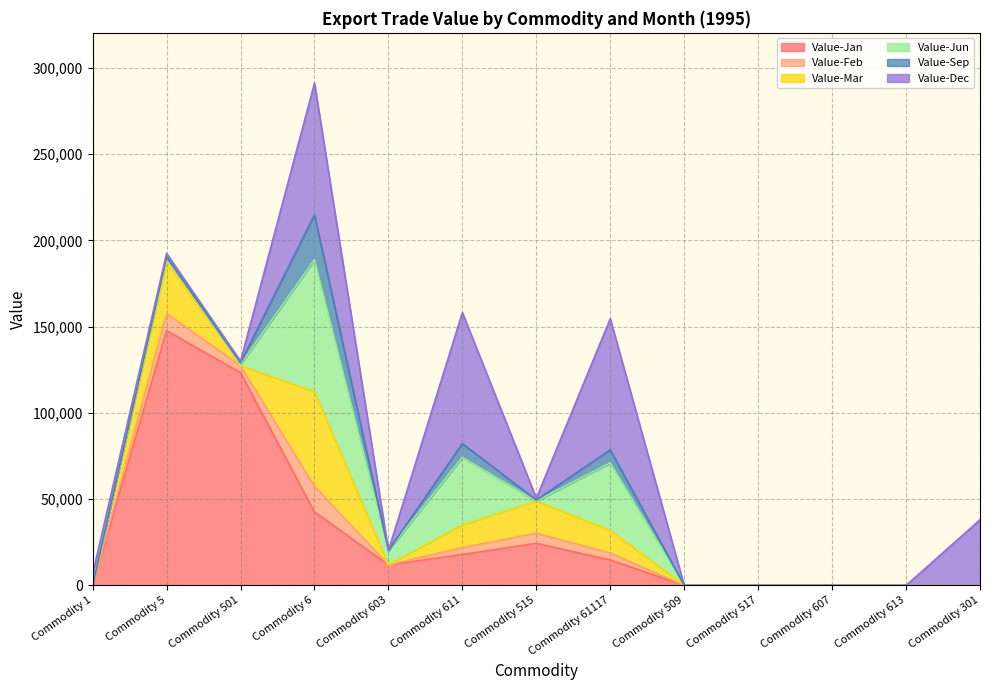

At how many categories does at least one series exceed 35670?

6